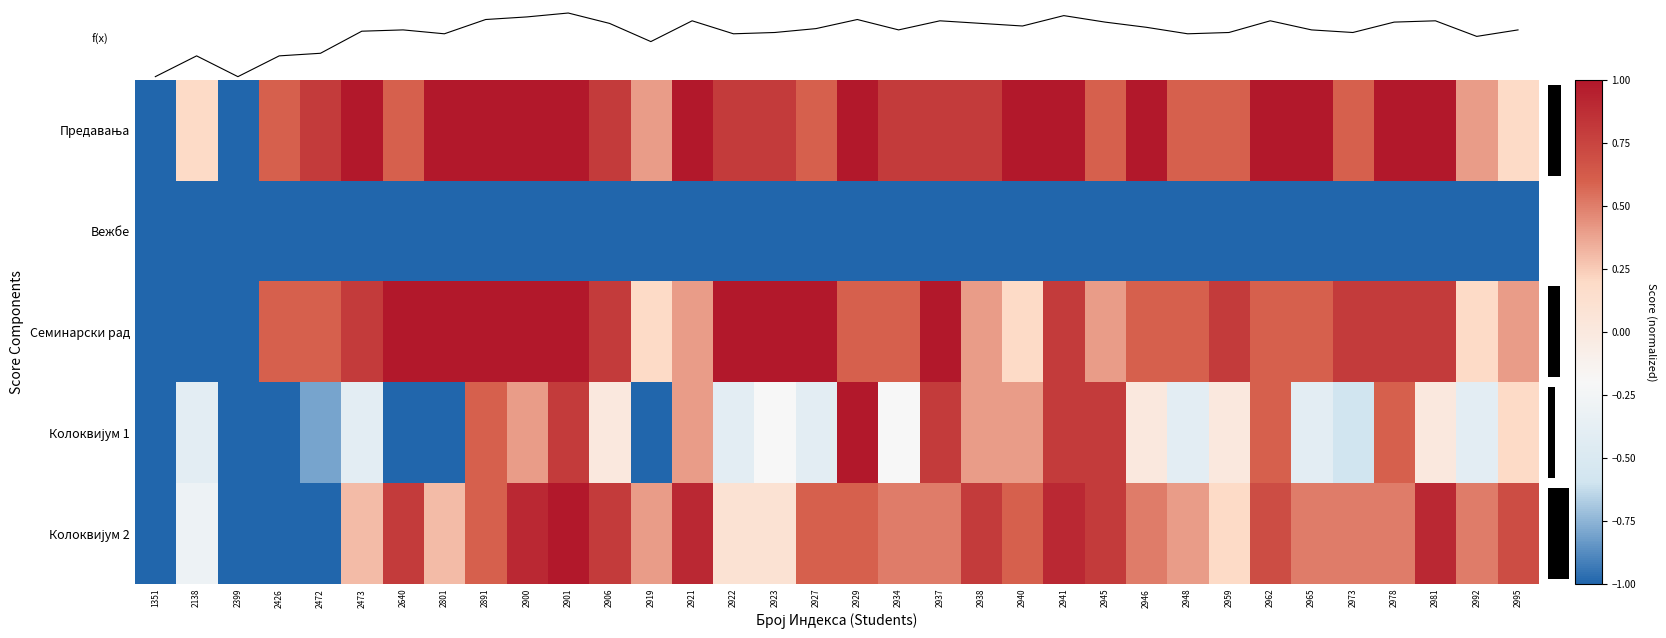

How many values in the Семинарски рад series exceed 0?

31